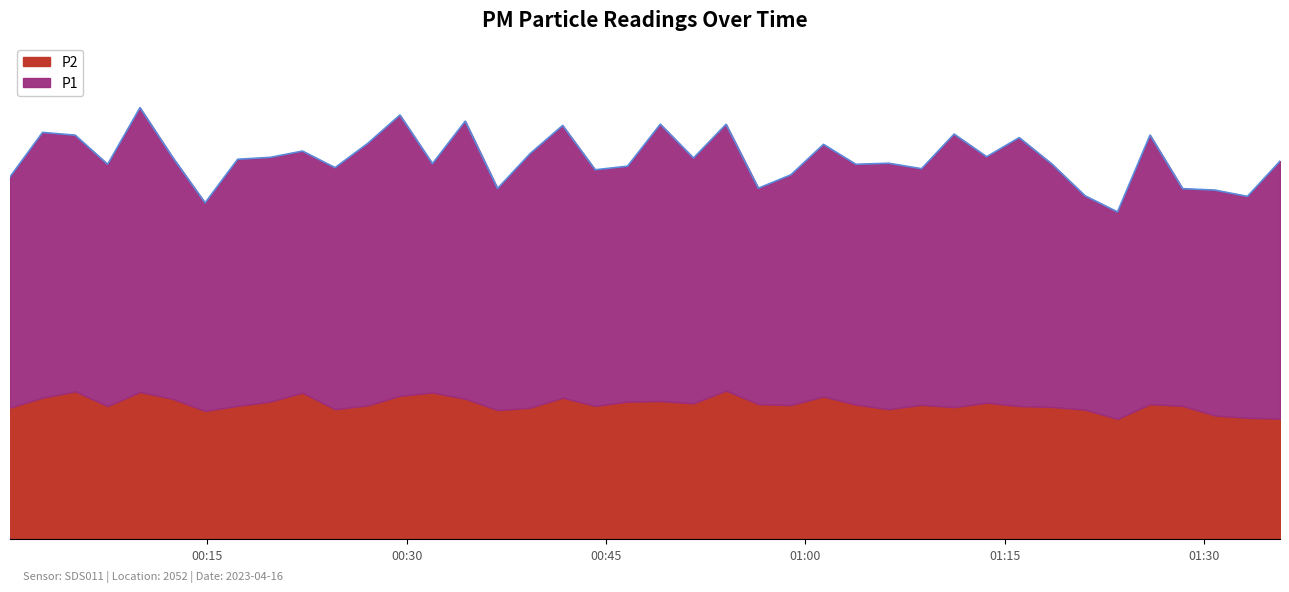

What is the total value across all series at 2023-04-16T01:30:50?

55.5